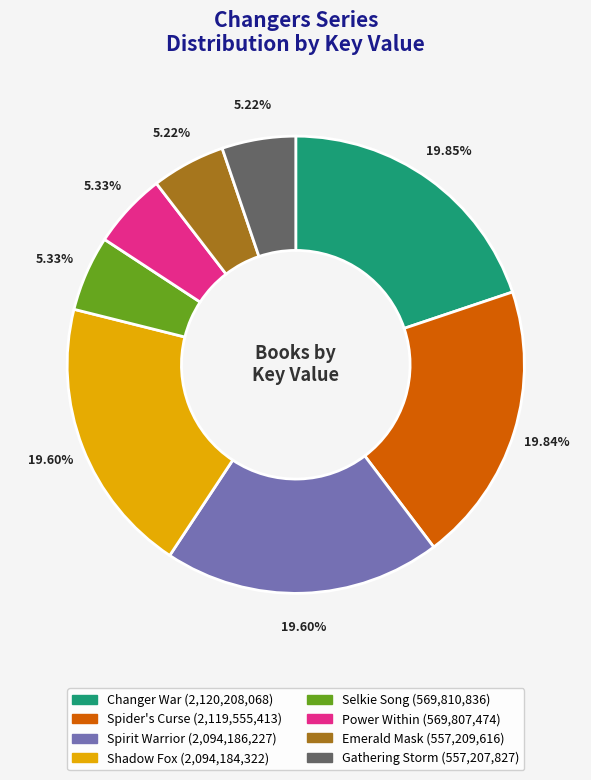

The Emerald Mask slice represents 12% of the pie. True or false?

False